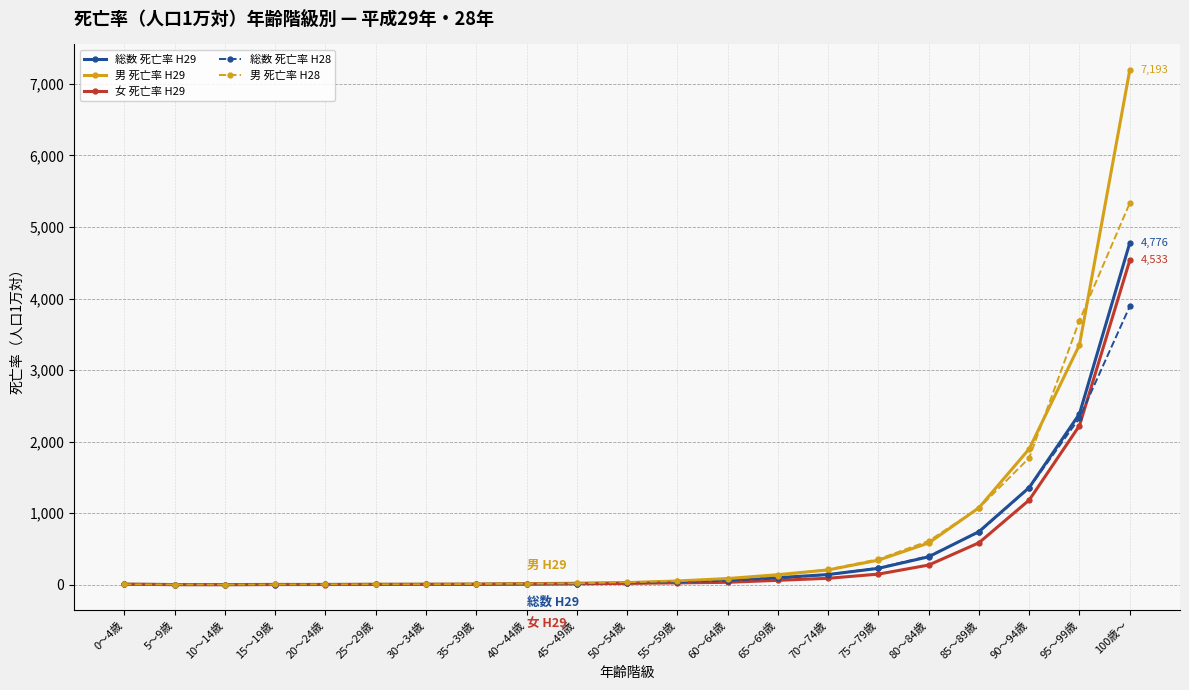

What is the label of the 13th point from the right?

40～44歳